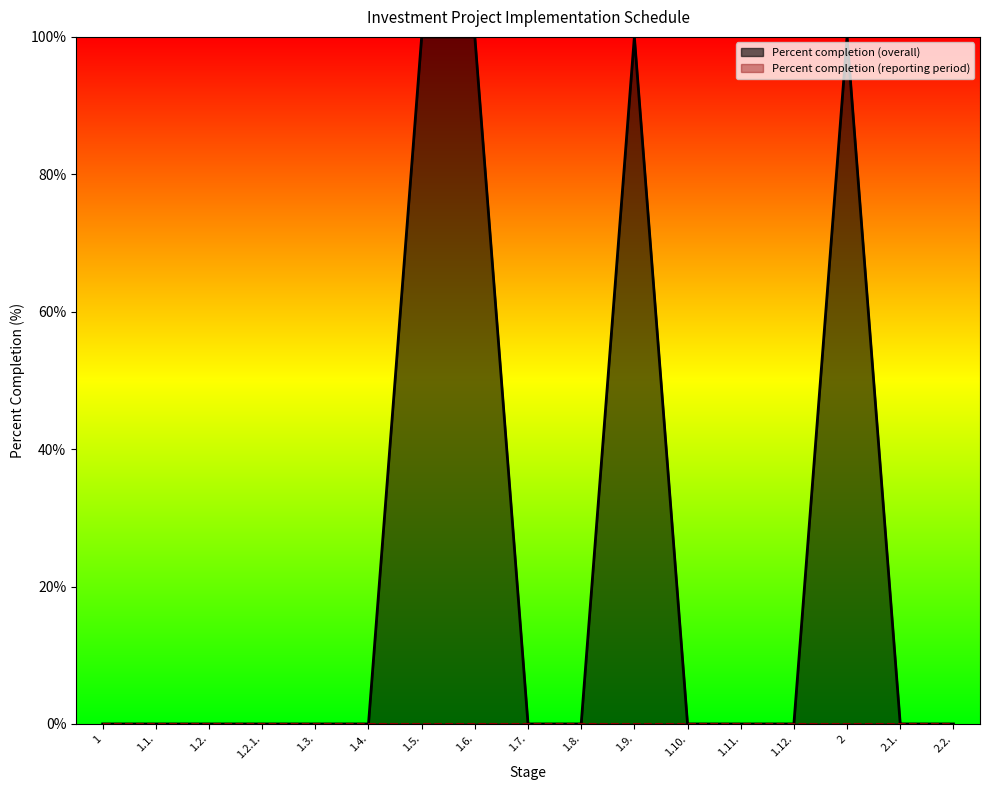

Rank the categories by value from lowest to highest.

1, 1.1., 1.2., 1.2.1., 1.3., 1.4., 1.7., 1.8., 1.10., 1.11., 1.12., 2.1., 2.2., 1.5., 1.6., 1.9., 2